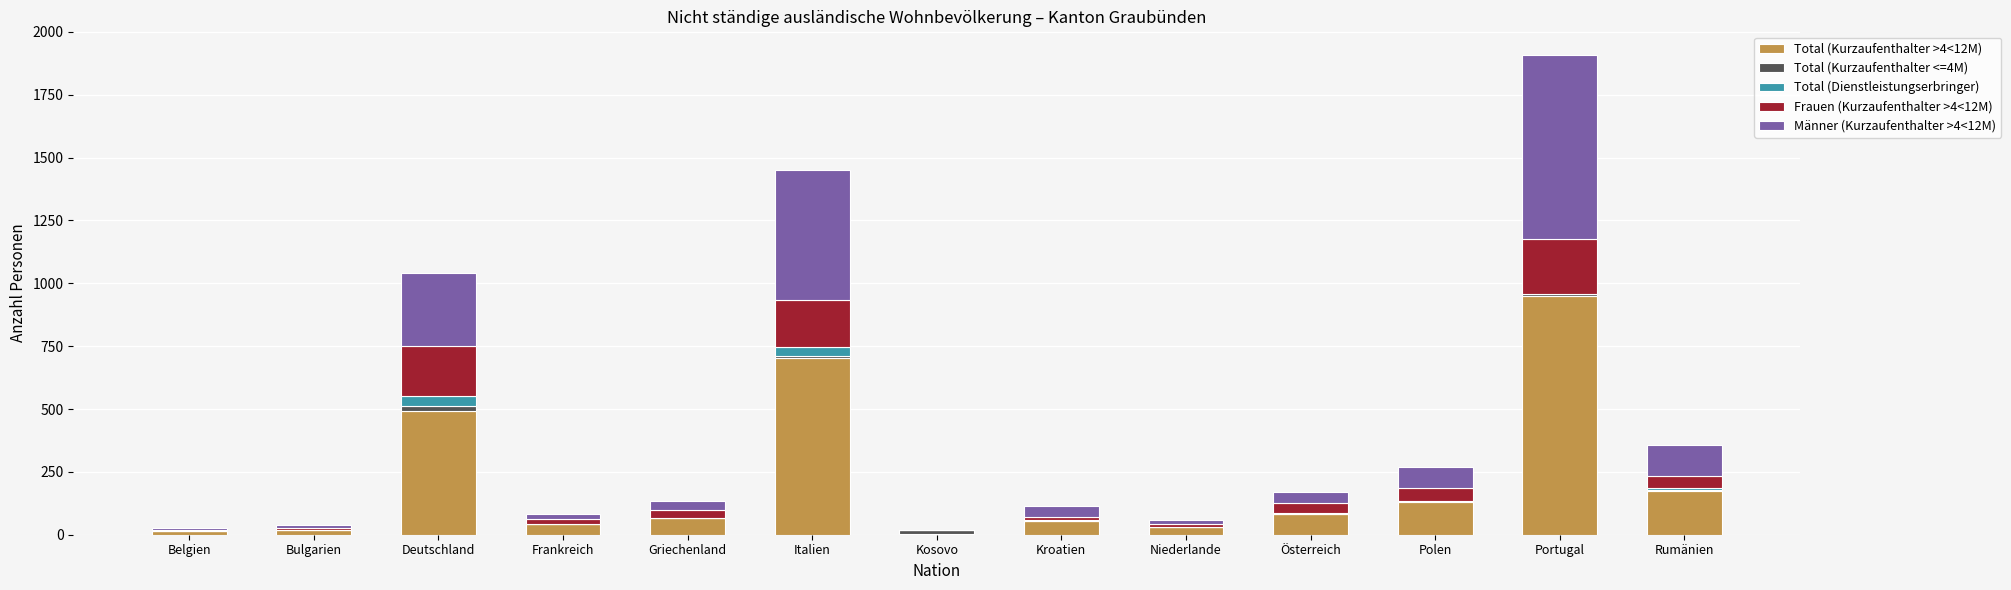

At which category is the sum across all series the highest?

Portugal